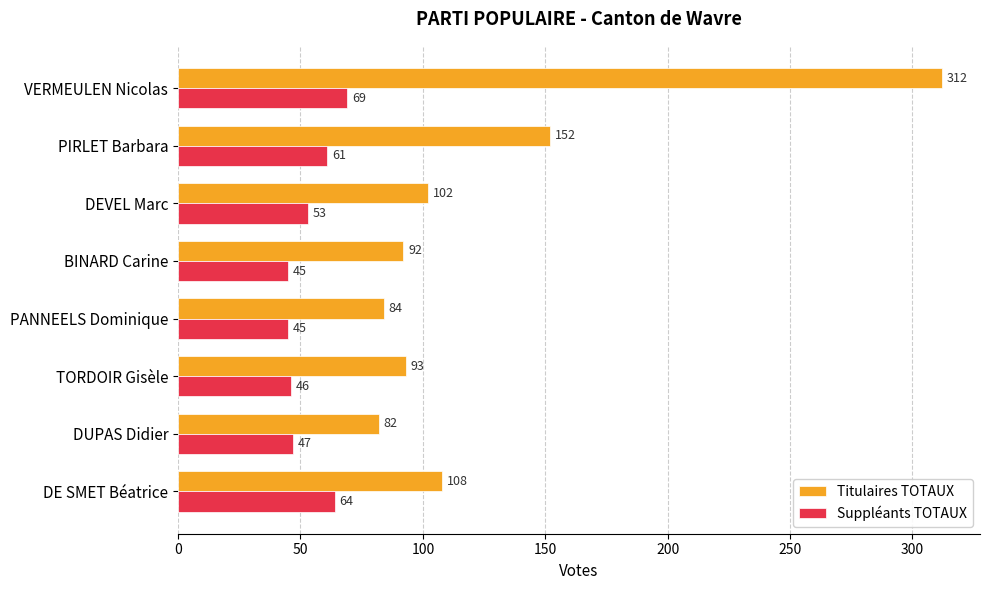

True or false: Titulaires TOTAUX has a value of 102 at DEVEL Marc.

True